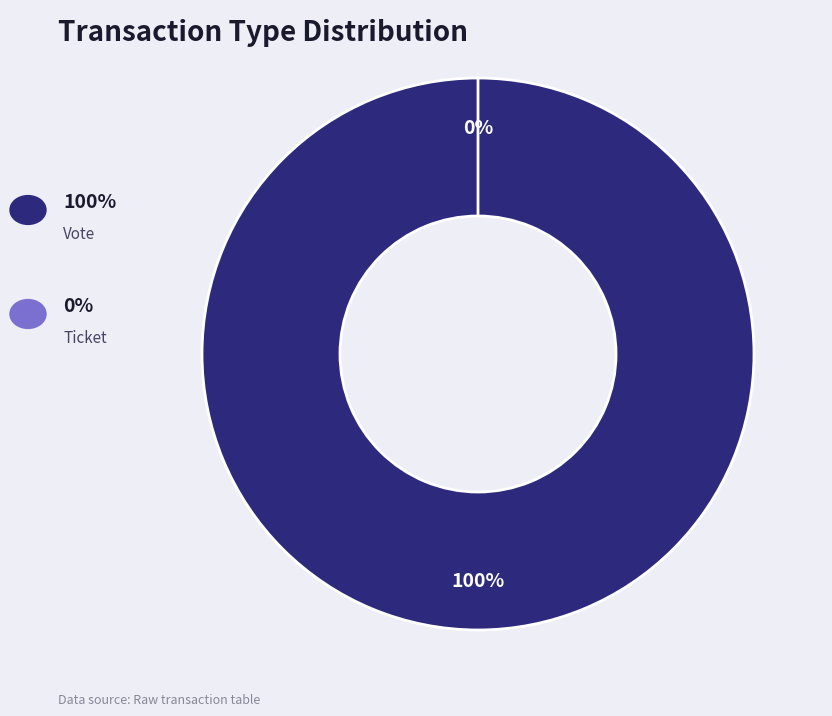

Is it true that Vote is 99% of the pie?

False